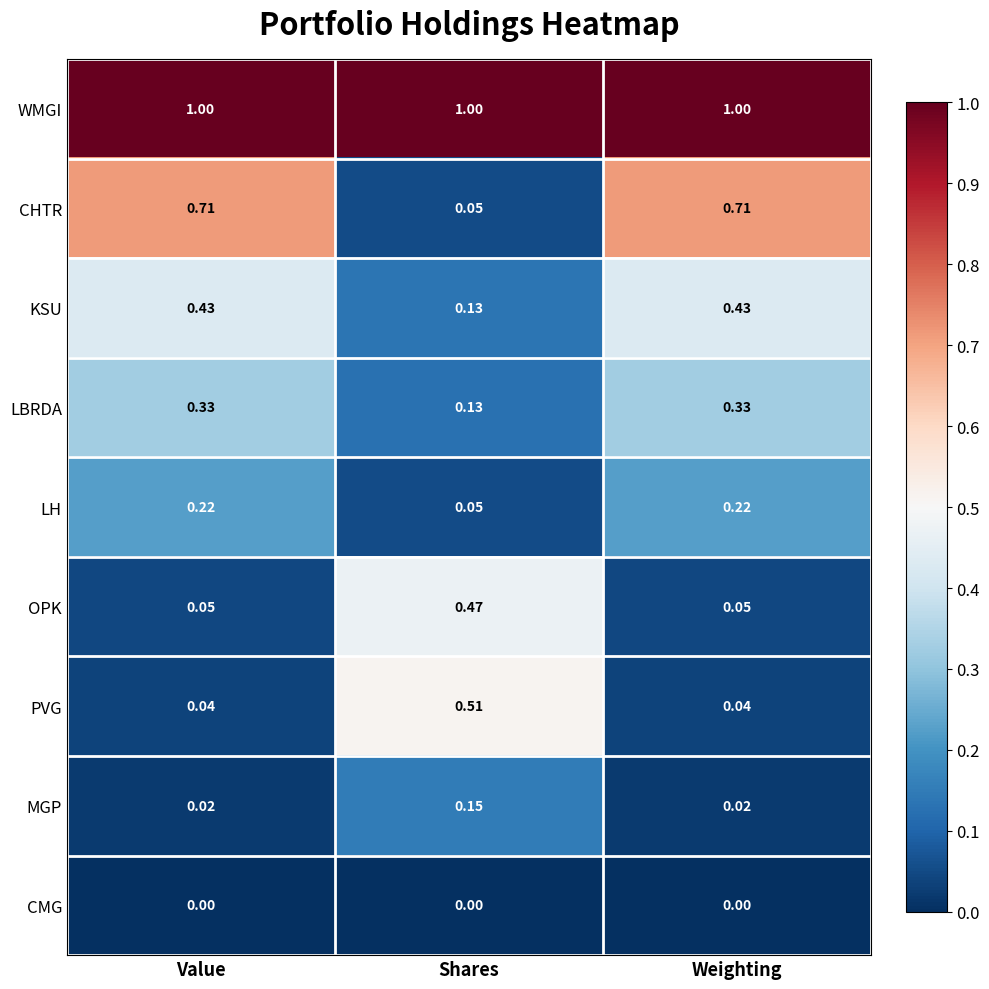

Is the value of CMG at Shares greater than the value of WMGI at Value?

No